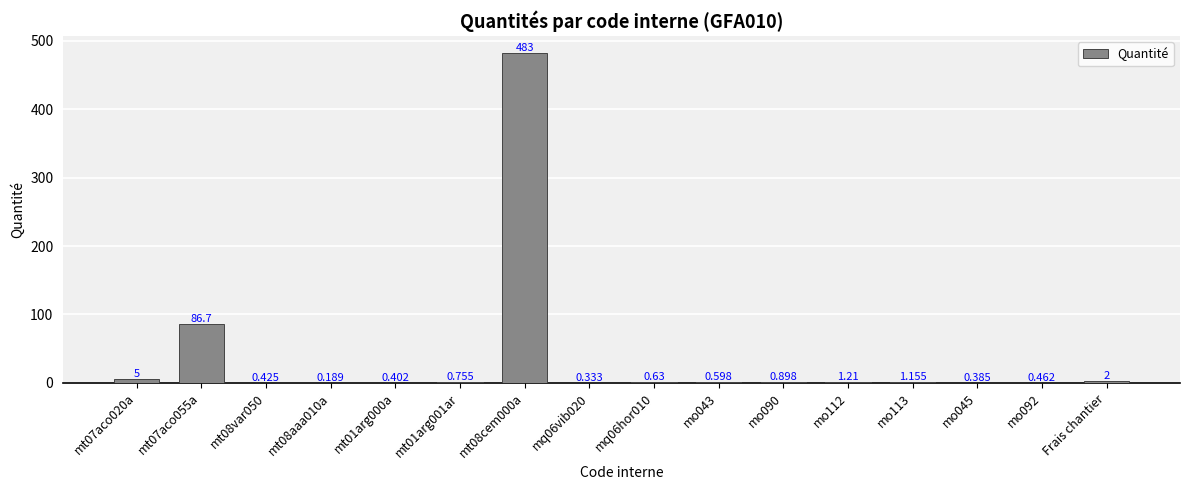

Is it true that the value at mt08var050 is 0.4?

True